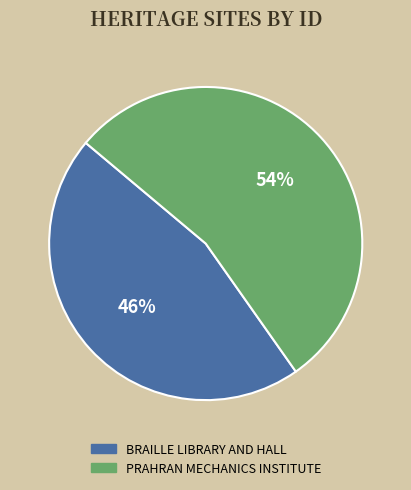

How many segments does this pie chart have?

2